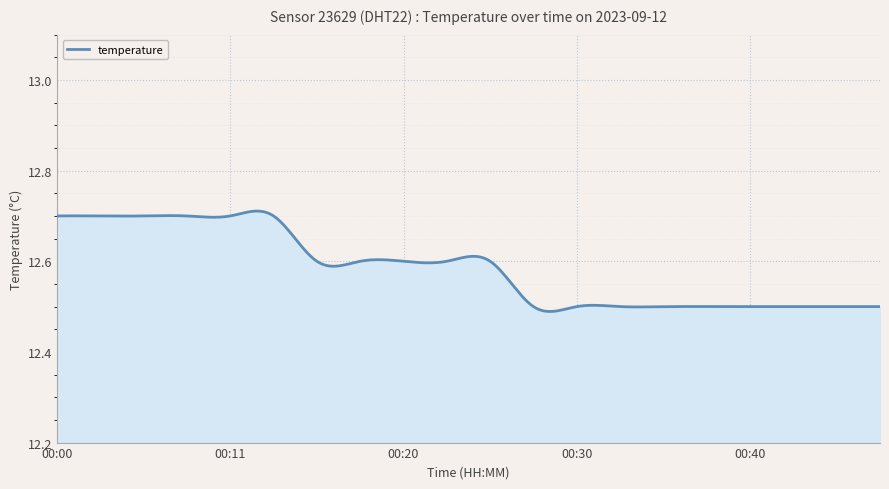

At which category does the chart reach its minimum across all series?

00:28